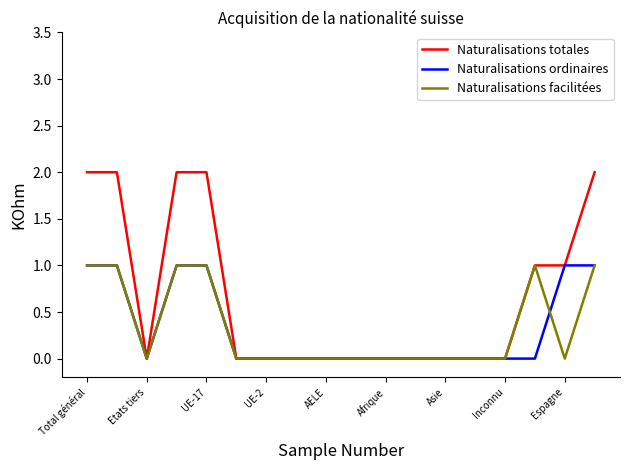

What is the sum of all Naturalisations facilitées values?

6